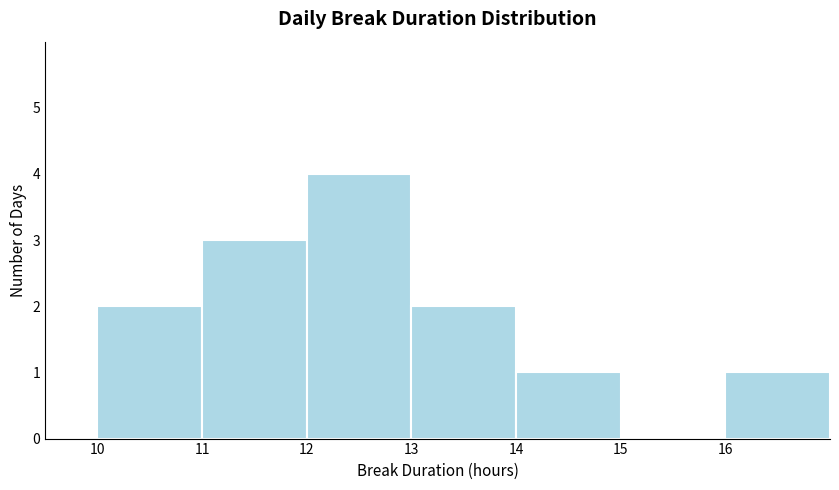

Reading left to right, transcribe this chart: for each bar, give the range it covers on the x-axis and its height. The values are not printed on the chart, so give them approximately, as read against the axis.

10 to 11: 2
11 to 12: 3
12 to 13: 4
13 to 14: 2
14 to 15: 1
15 to 16: 0
16 to 17: 1